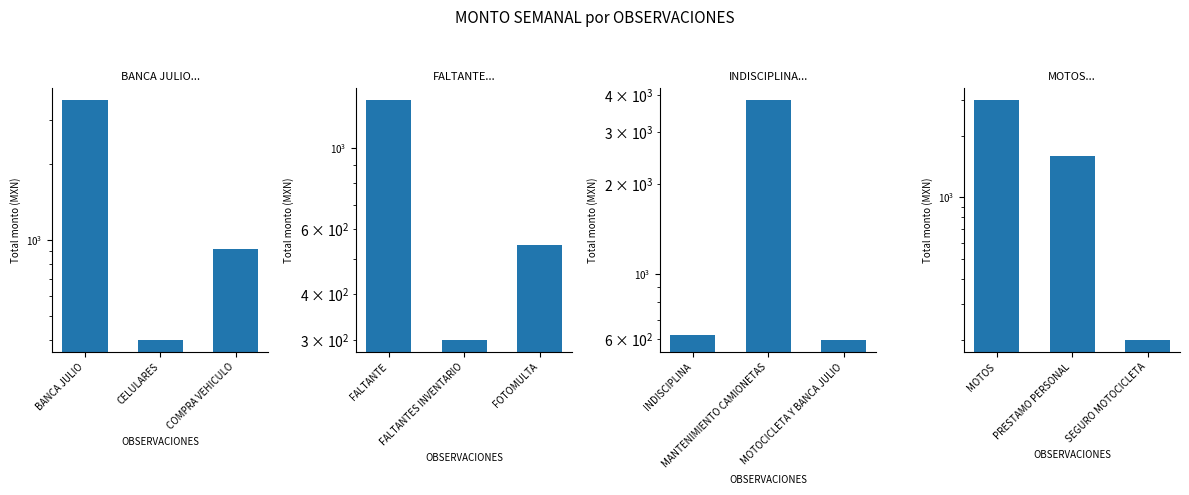

What is the difference between the maximum and minimum values?

2783.1